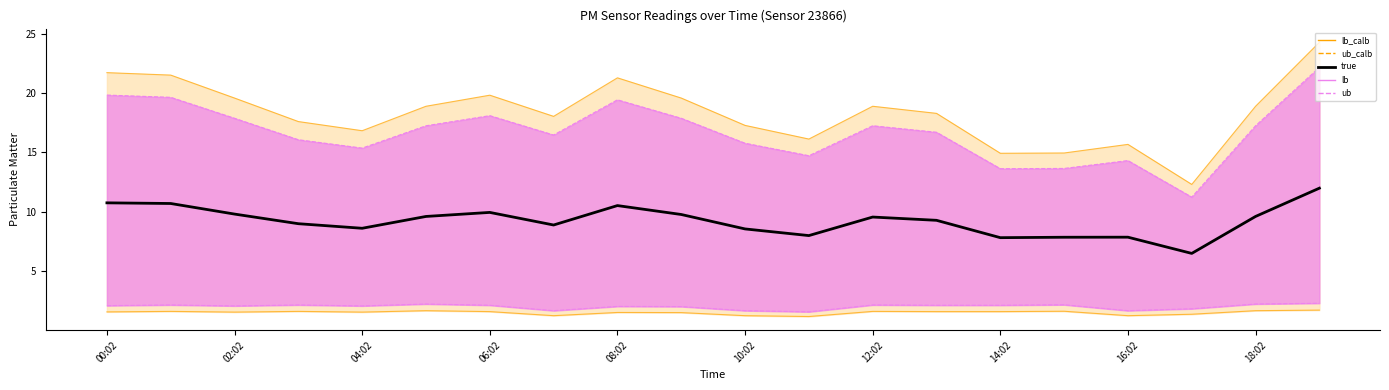

Which series has the largest range (max minus min)?

ub_calib_line